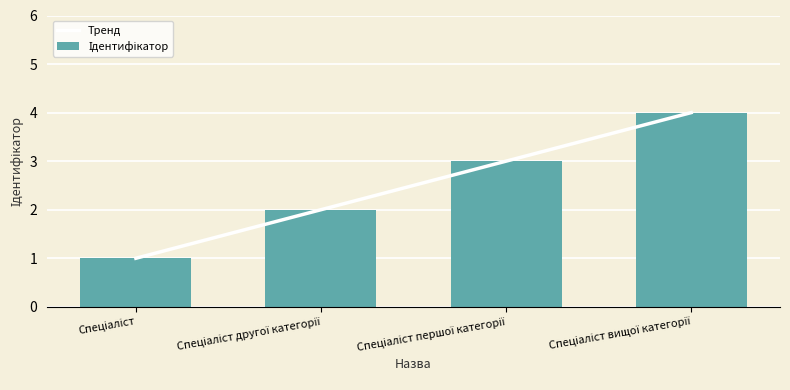

Which series has the largest range (max minus min)?

Тренд